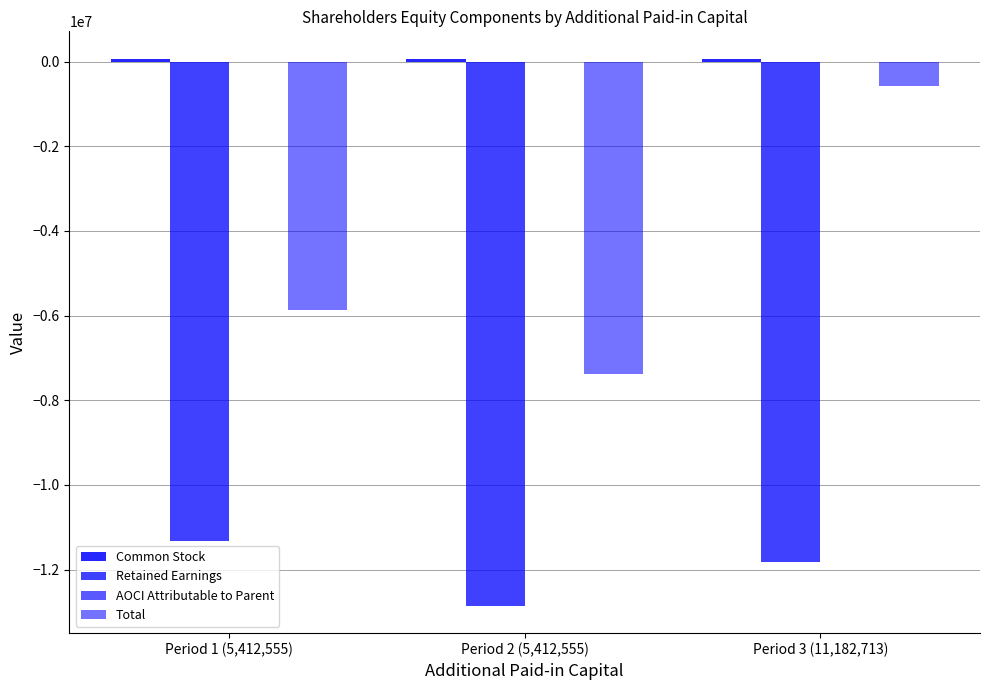

What is the difference between the AOCI Attributable to Parent values at Period 1 (5,412,555) and Period 3 (11,182,713)?

1388